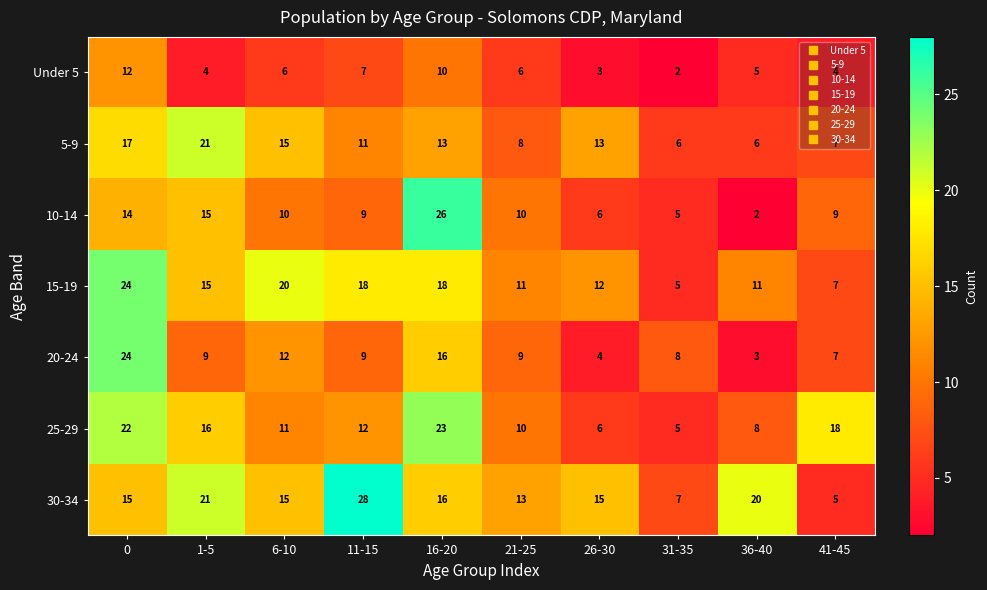

What is the sum of all 20-24 values?

101